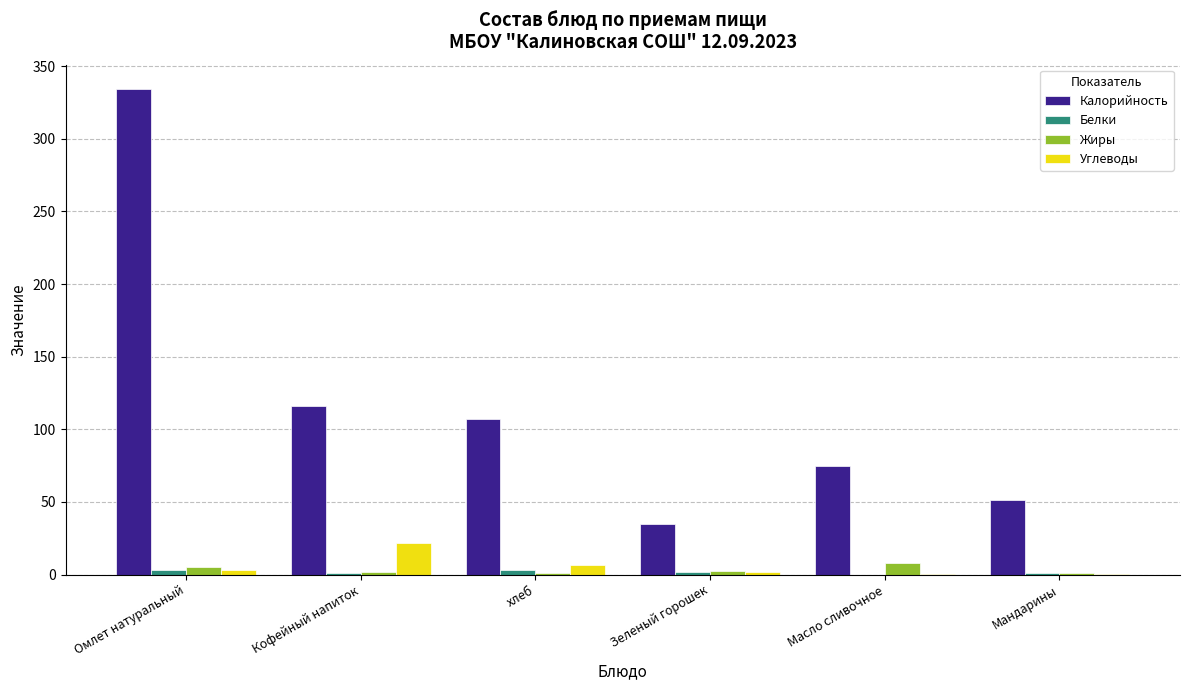

Where is Калорийность nearest to the value 184?

Кофейный напиток